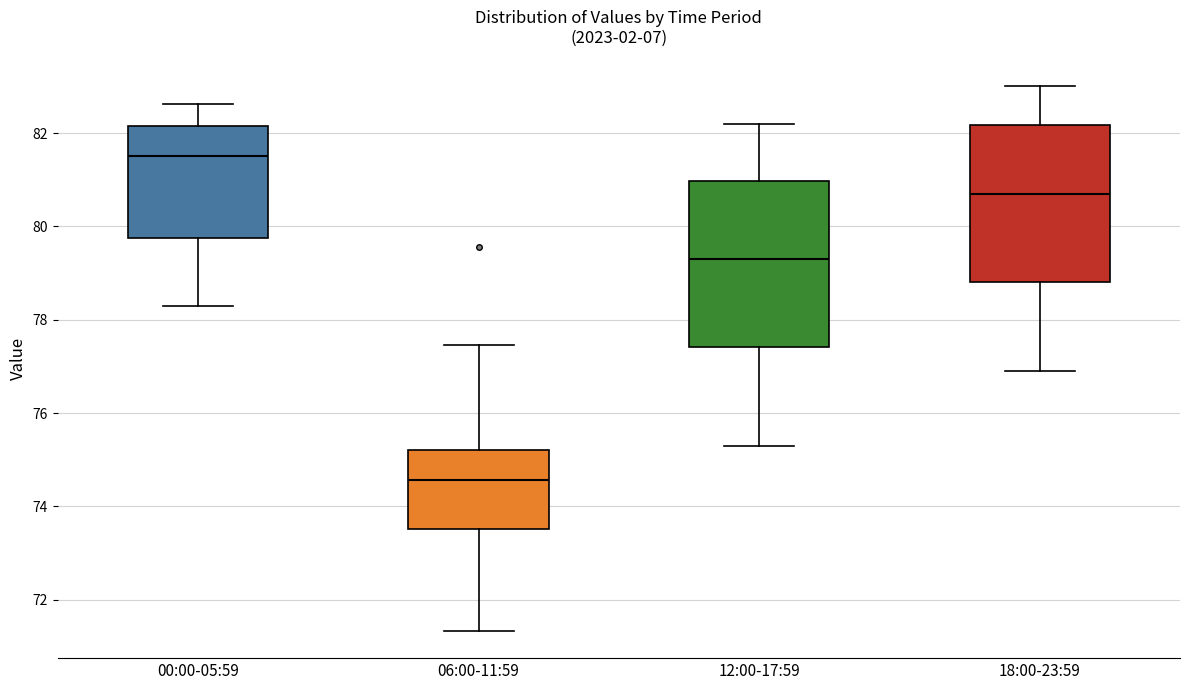

Reading left to right, read every box against the y-axis: the position of its median line, the range the box covers, and the ends of its whiskers. The values are not printed on the chart, so give them approximately, as read against the axis.

00:00-05:59: median 81.6, box 79.8 to 82.2, whiskers 78.2 to 82.6
06:00-11:59: median 74.6, box 73.6 to 75.2, whiskers 71.4 to 77.4
12:00-17:59: median 79.4, box 77.4 to 81.0, whiskers 75.4 to 82.2
18:00-23:59: median 80.8, box 78.8 to 82.2, whiskers 77.0 to 83.0